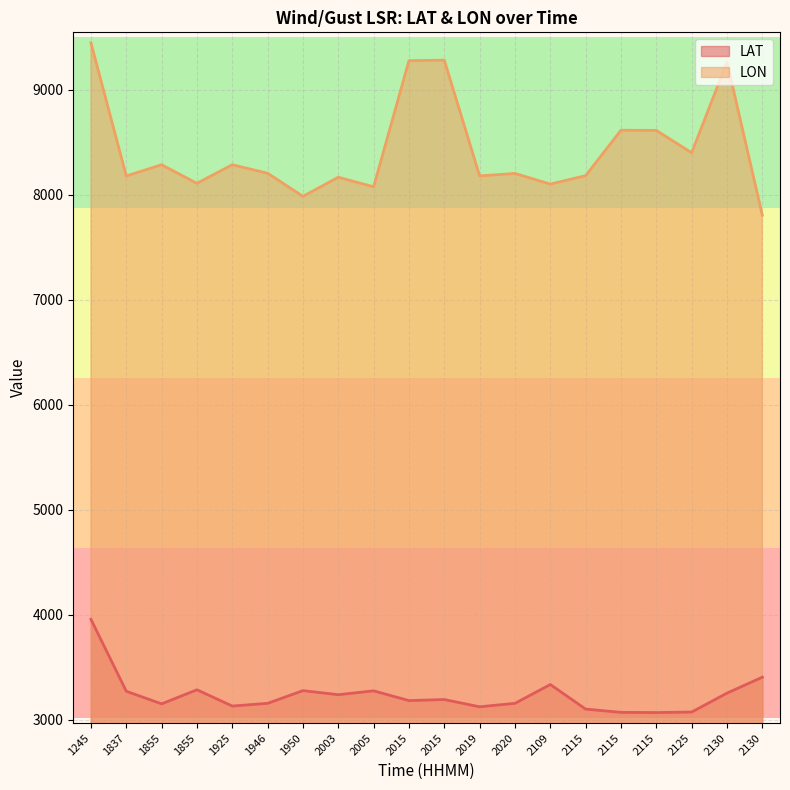

Which series has the largest total across all categories?

LON